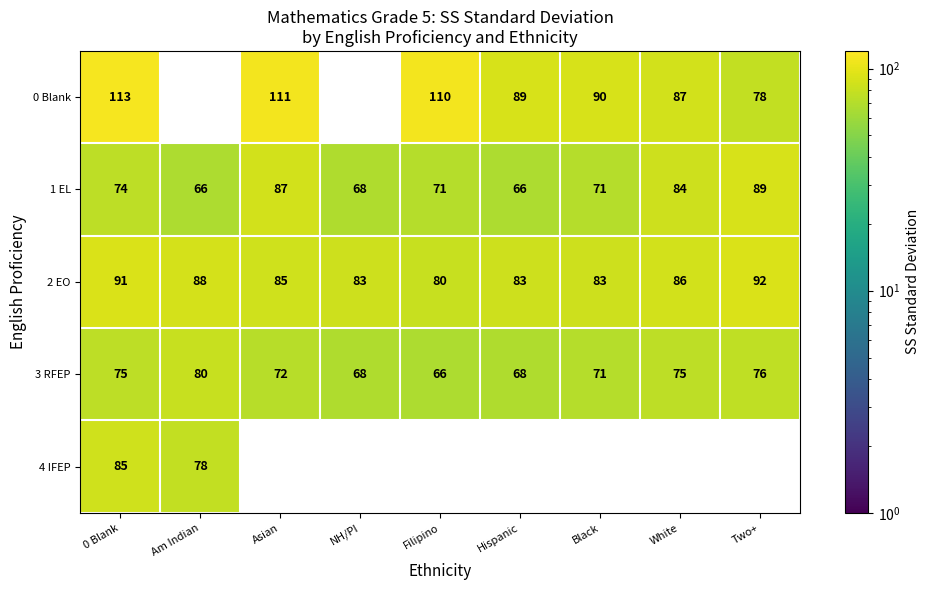

What is the difference between the 3 RFEP values at Hispanic and Black?

3